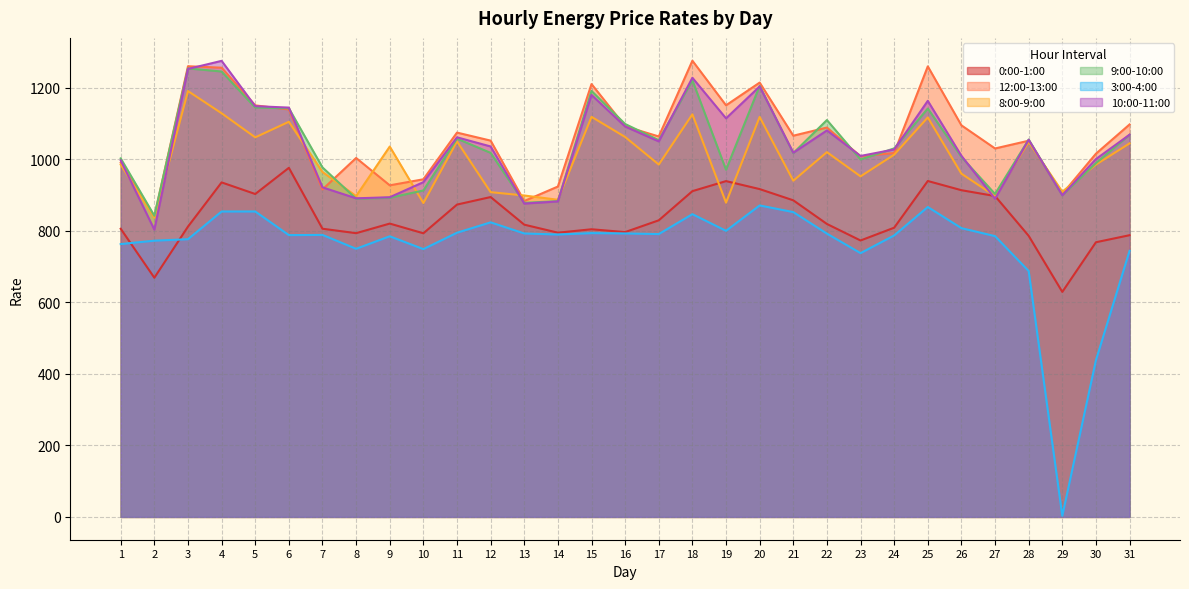

Which series has the largest range (max minus min)?

3:00-4:00